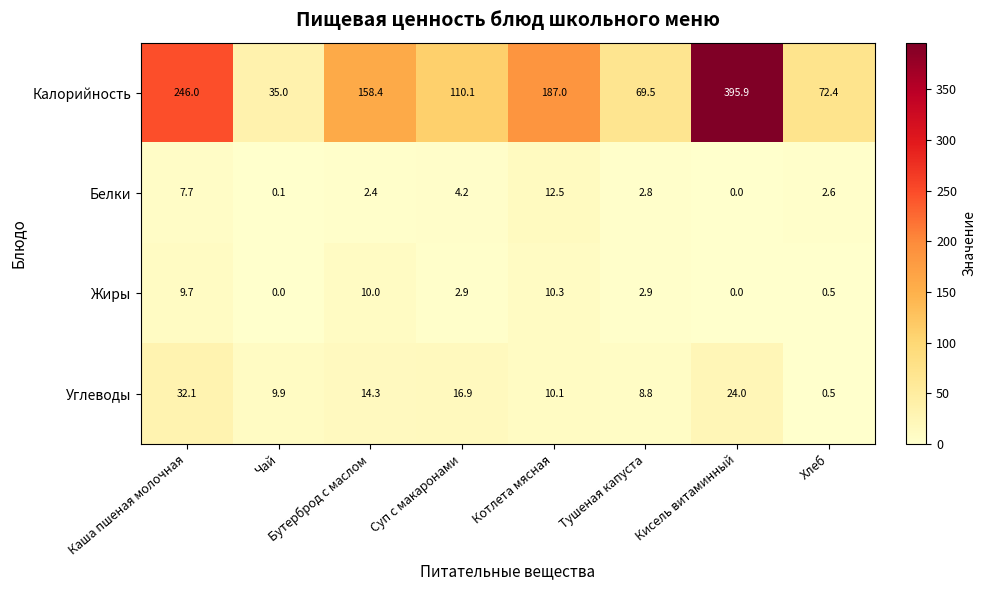

List the series in order of their peak value, lowest first.

Жиры, Белки, Углеводы, Калорийность